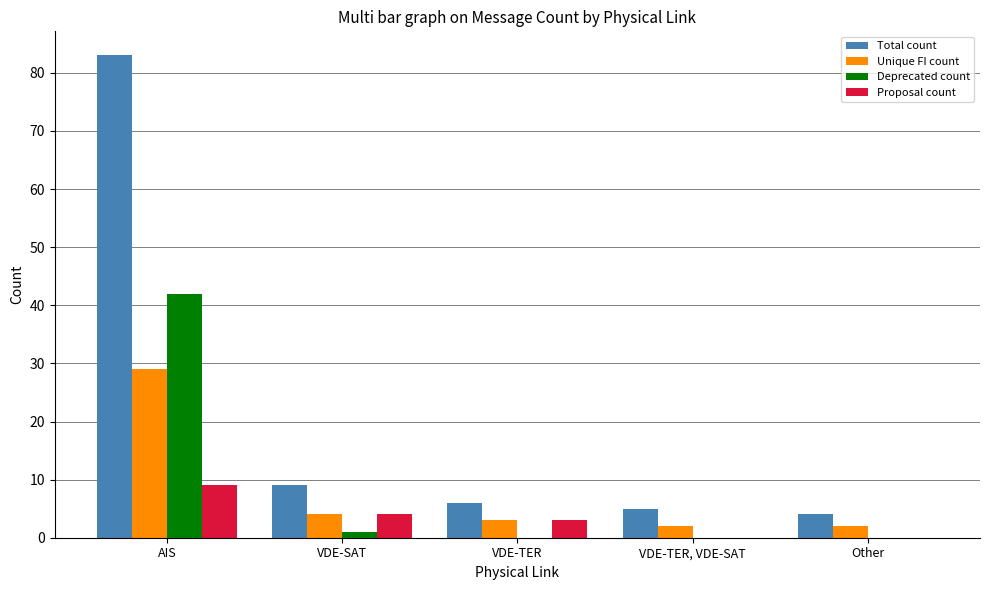

What is the sum of all Deprecated count values?

43